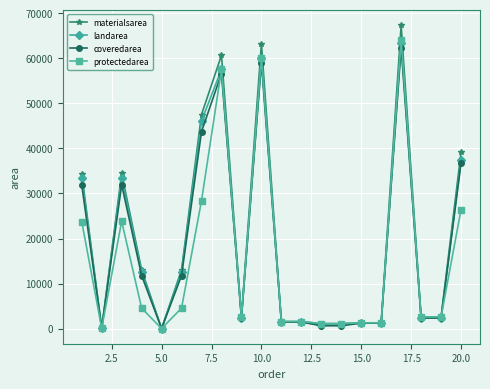

True or false: materialsarea has more than 0 interior local peaks.

True